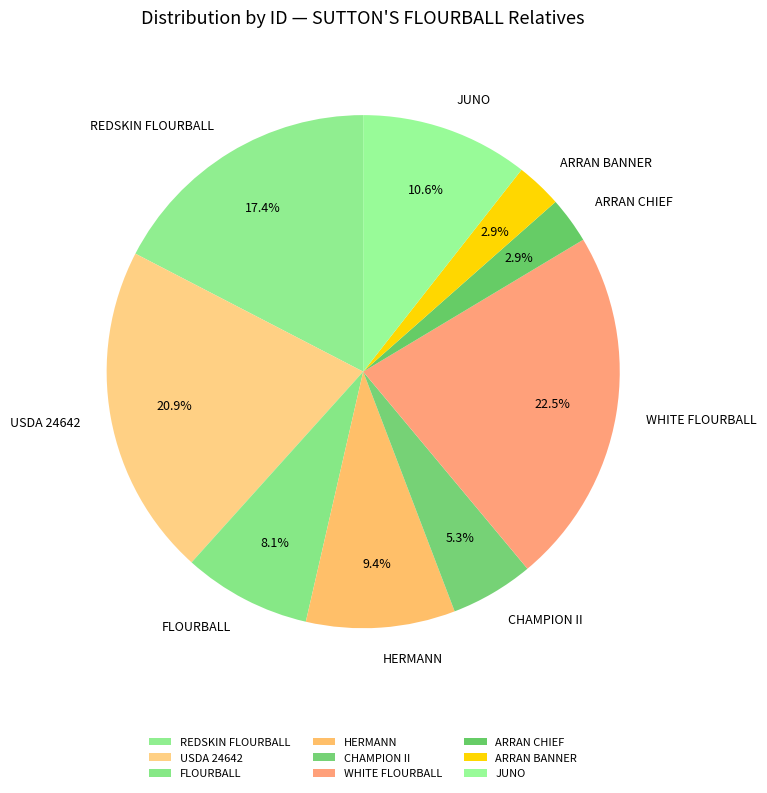

Which slice is the largest?

WHITE FLOURBALL